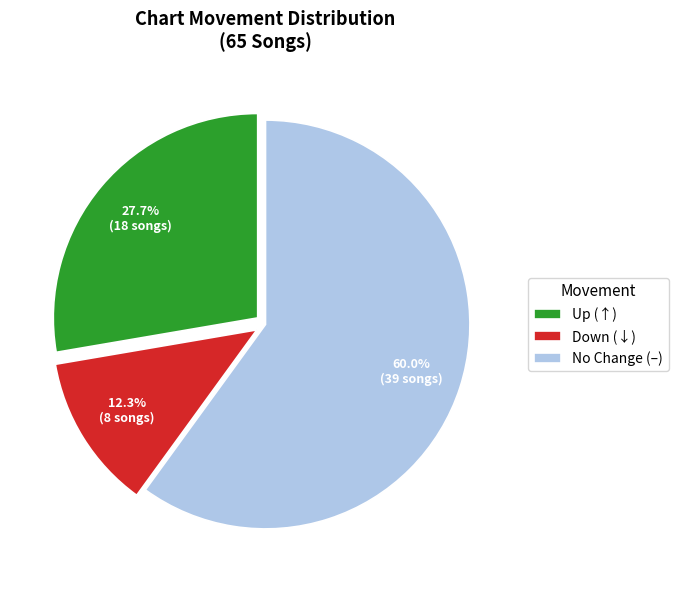

Which slice represents more than half of the pie?

No Change (–)